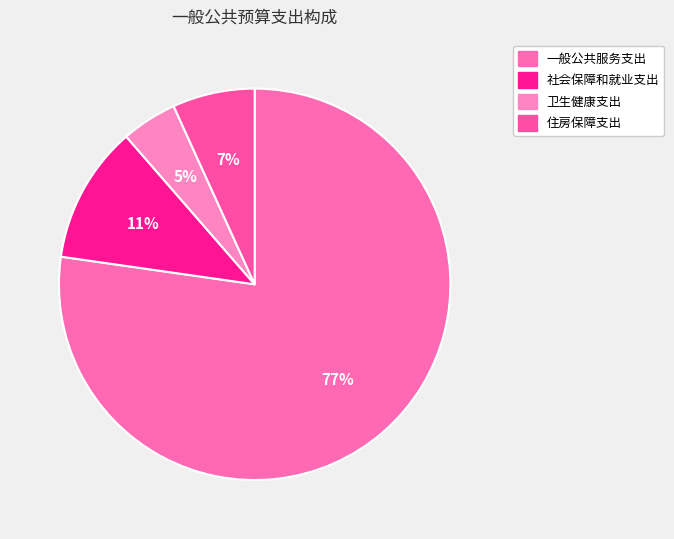

What is the largest slice in the pie chart?

一般公共服务支出